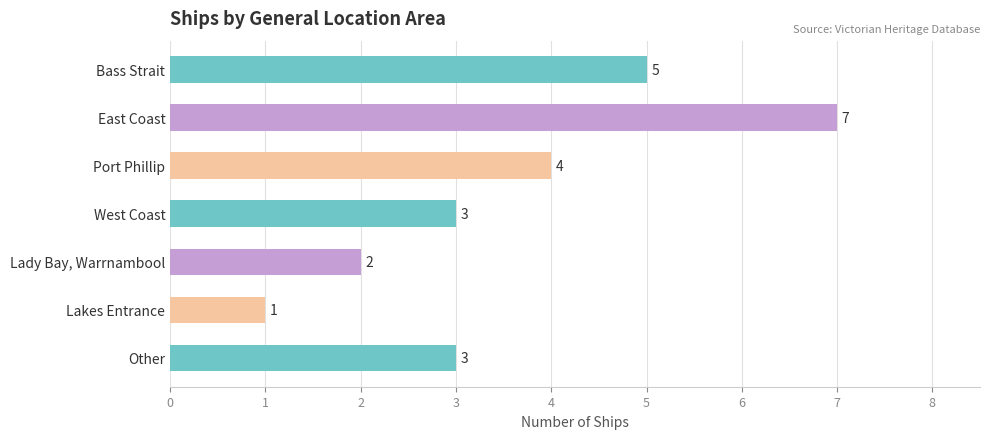

What position from the top is Lady Bay, Warrnambool?

5